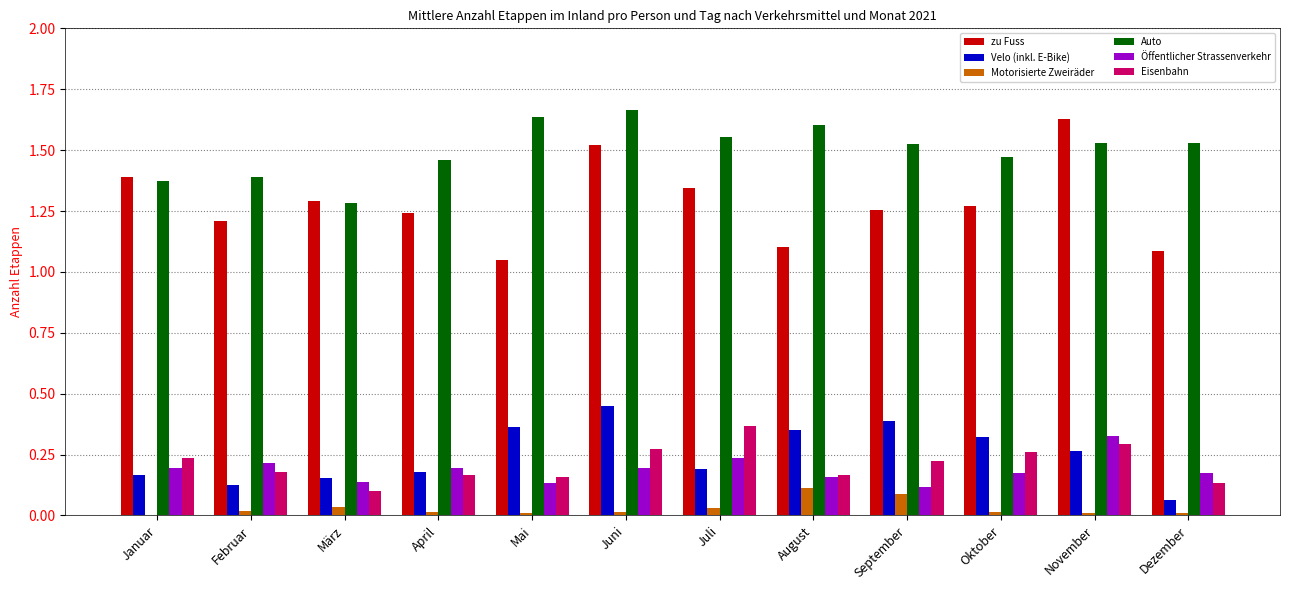

Which category has the highest value across all series?

Juni